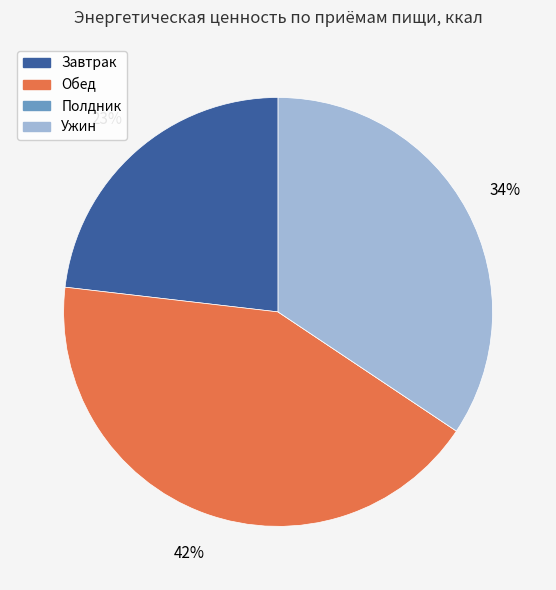

Does any single category account for the majority?

No